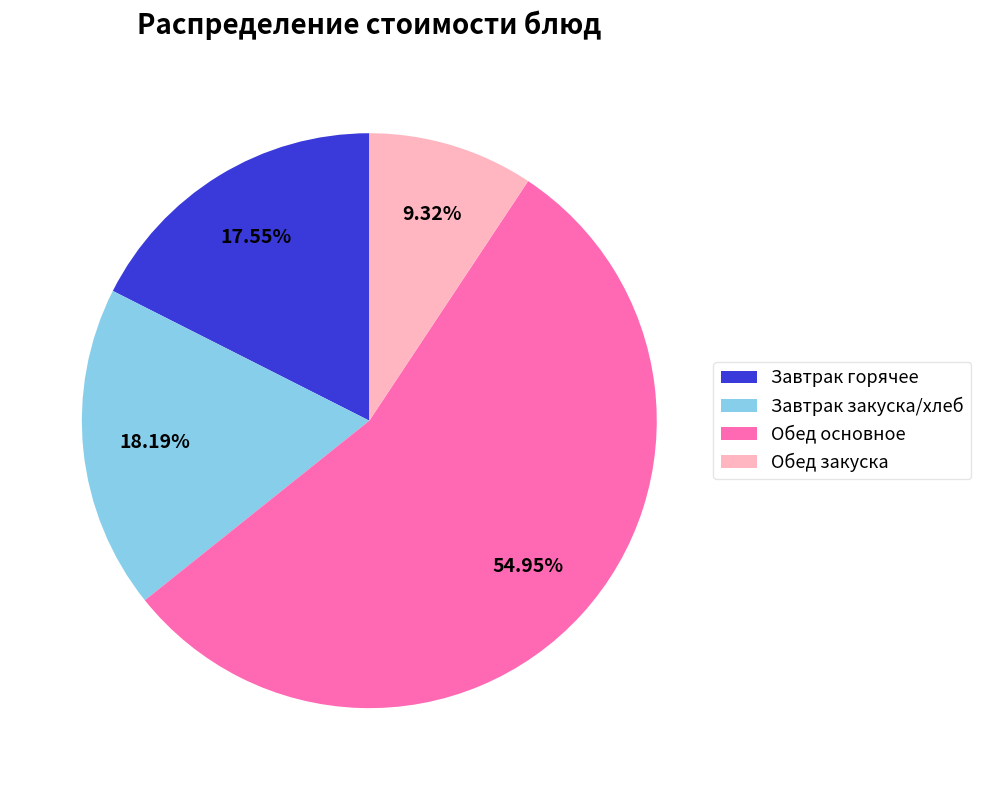

Rank the categories by value from lowest to highest.

Обед закуска, Завтрак горячее, Завтрак закуска/хлеб, Обед основное